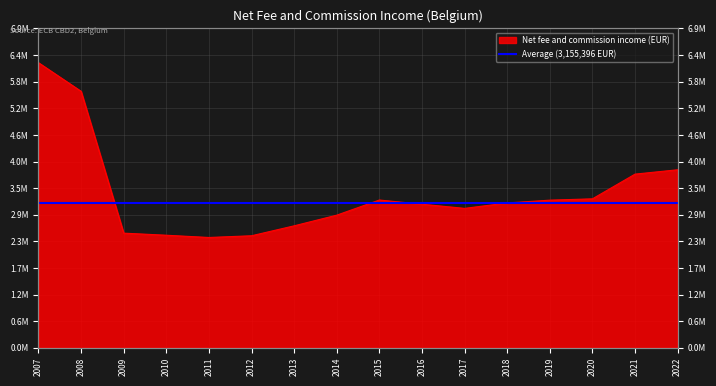

List the labels in order of value, largest first.

2007, 2008, 2022, 2021, 2020, 2015, 2019, 2018, 2016, 2017, 2014, 2013, 2009, 2010, 2012, 2011